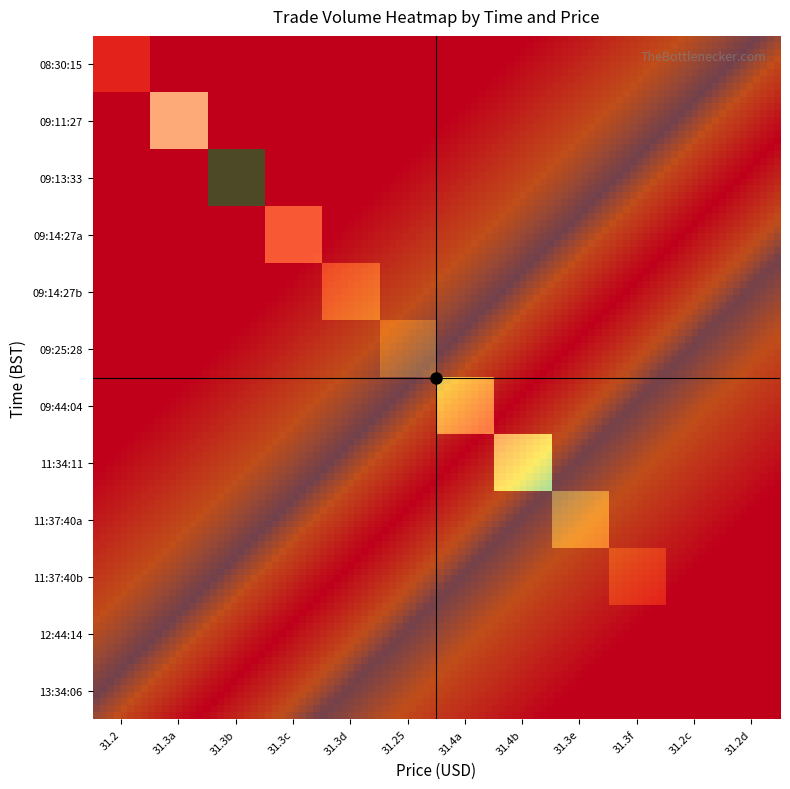

At which label is 11:34:11 closest to 0?

31.2